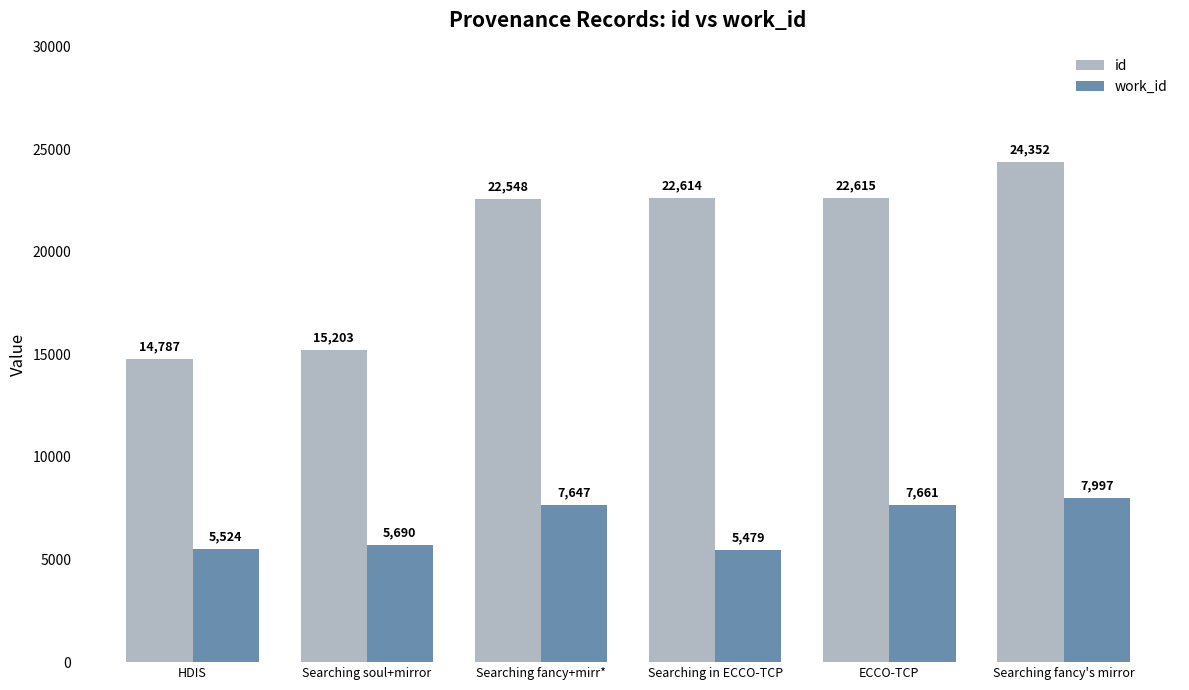

How many bars are there in each group?

2